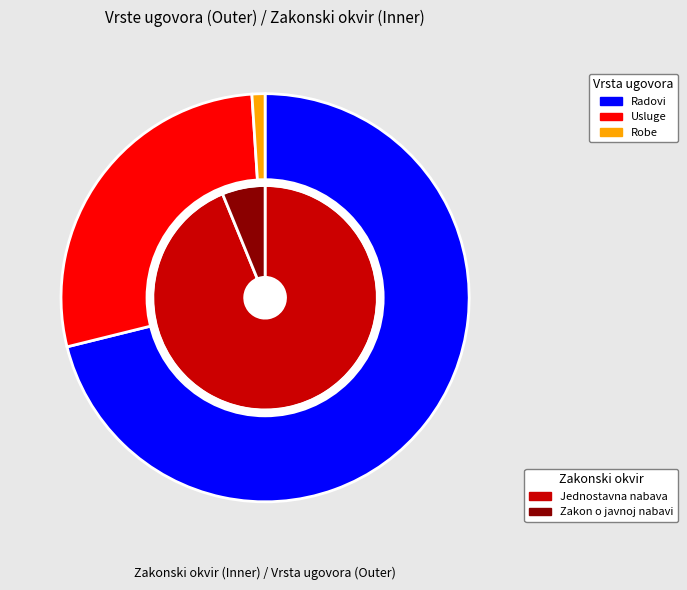

How many segments does this pie chart have?

3